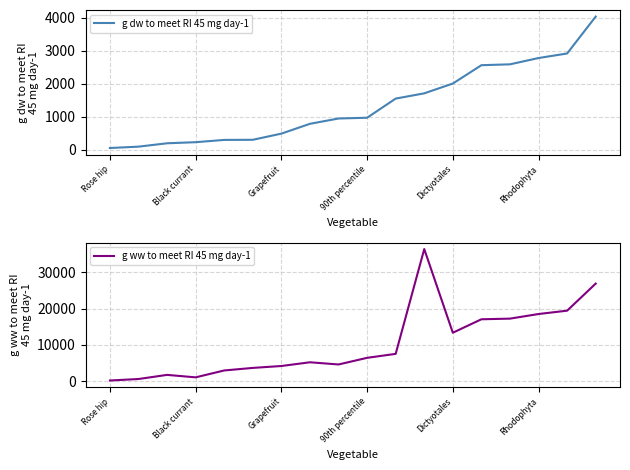

In g ww to meet RI 45 mg day-1, how many points are lower than both neighbors (excluding endpoints)?

3